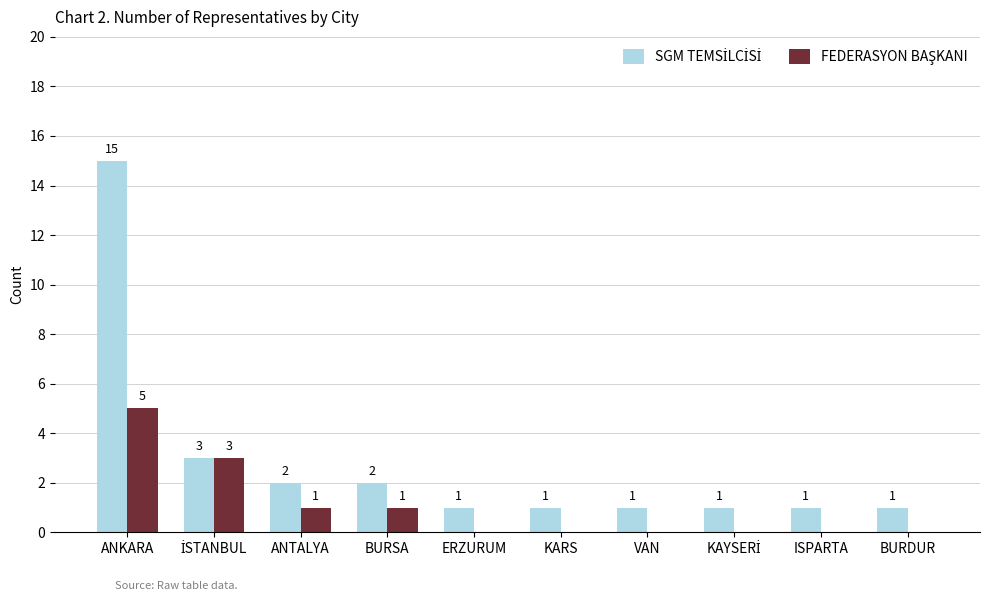

What is the maximum value shown in the chart?

15